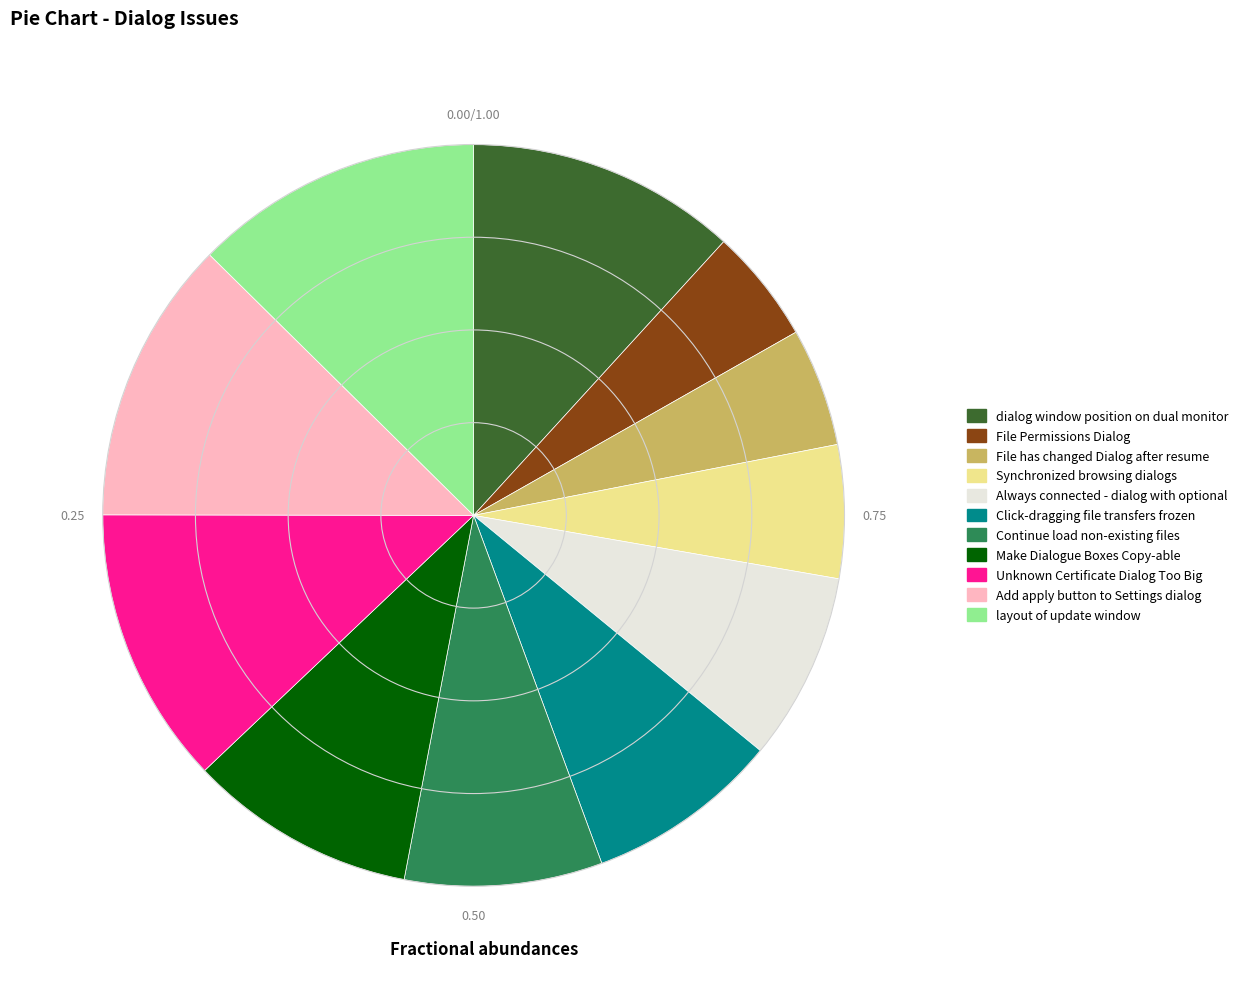

Do Unknown Certificate Dialog Too Big and layout of update window together represent more than half of the pie?

No